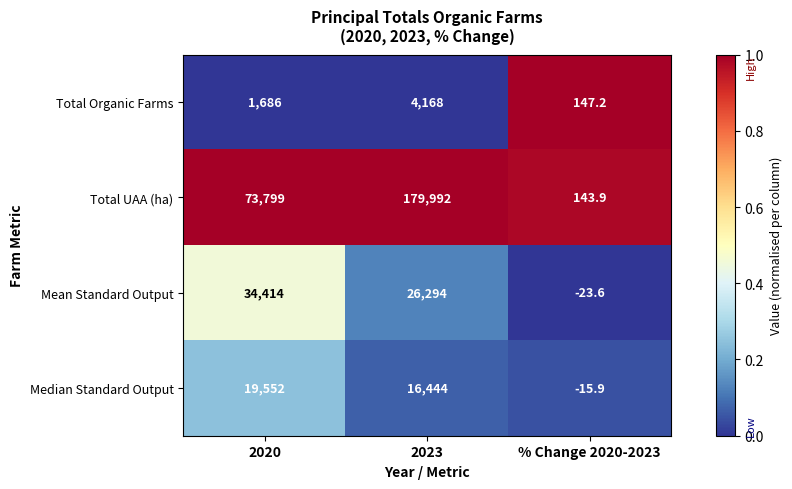

How many series are shown in this chart?

4